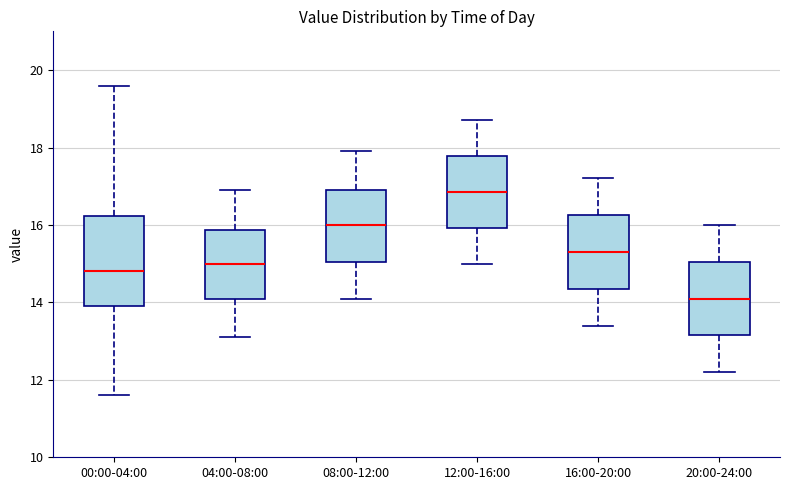

Which box's median line is the highest?

12:00-16:00